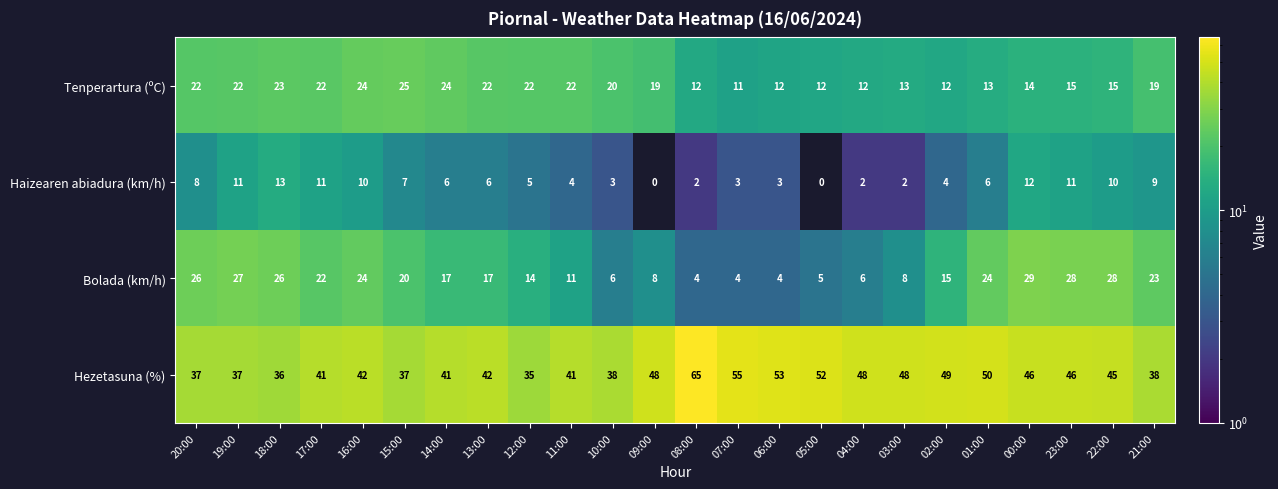

Rank the series by their maximum value, from highest to lowest.

Hezetasuna (%), Bolada (km/h), Tenperartura (ºC), Haizearen abiadura (km/h)